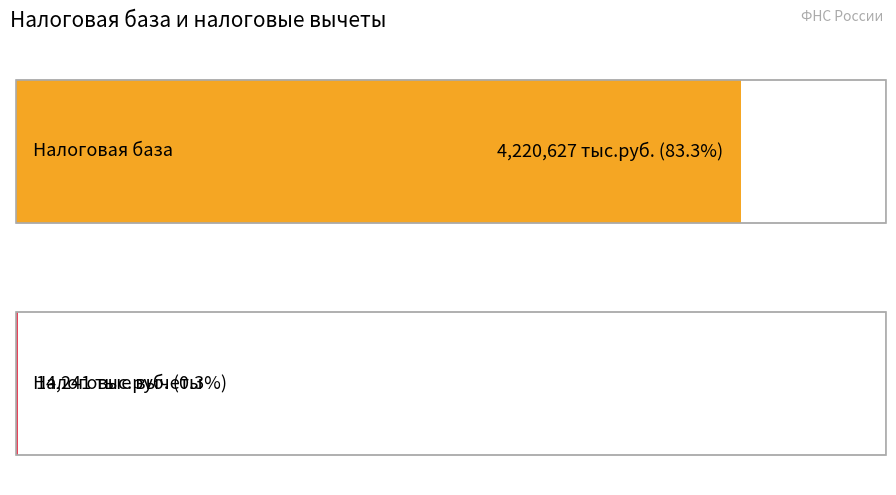

How many positive values does the Налоговые вычеты series have?

1